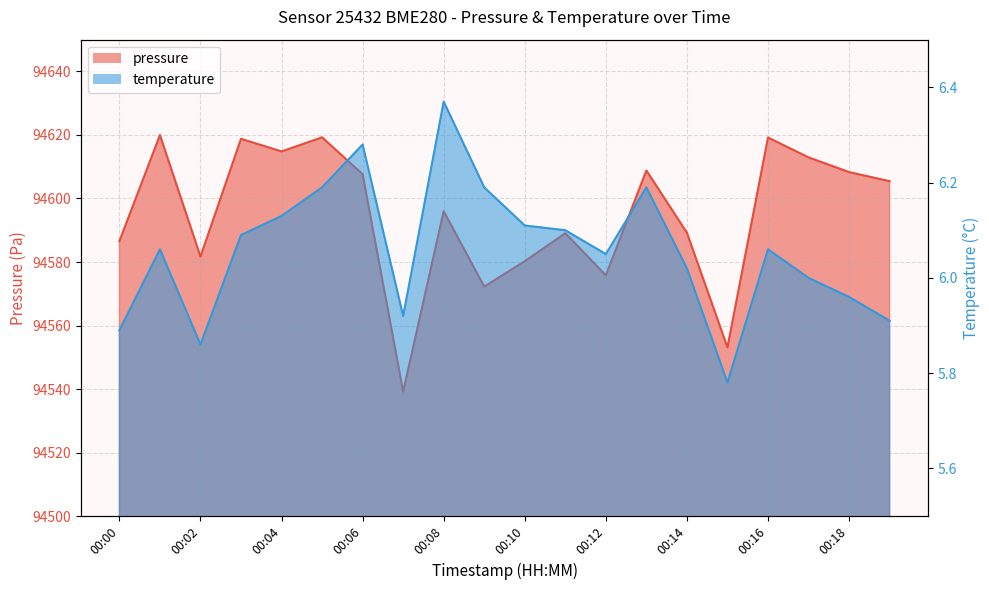

How many interior local peaks does the pressure series have?

7